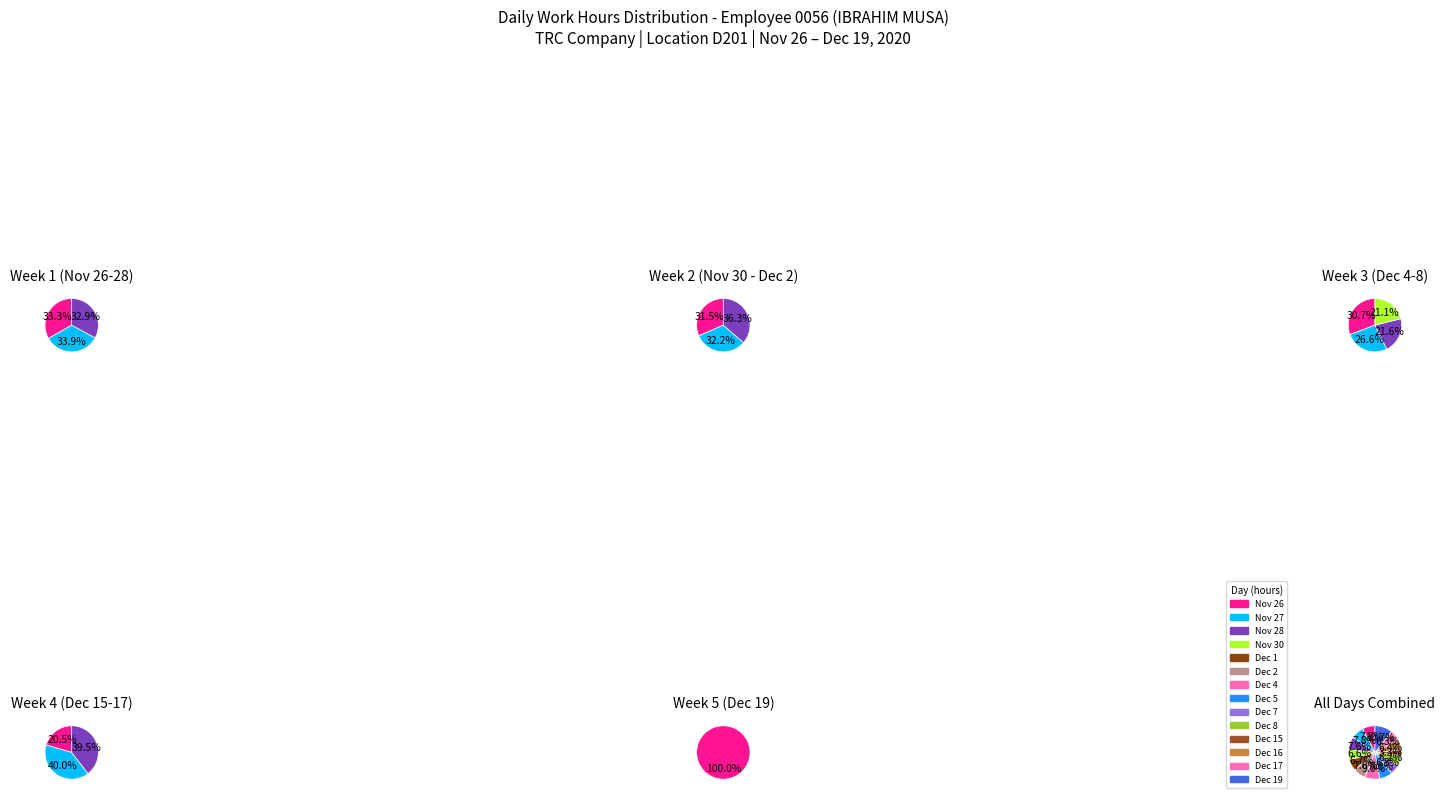

To the nearest percent, what is the combined percentage of 5 and 0?

8%